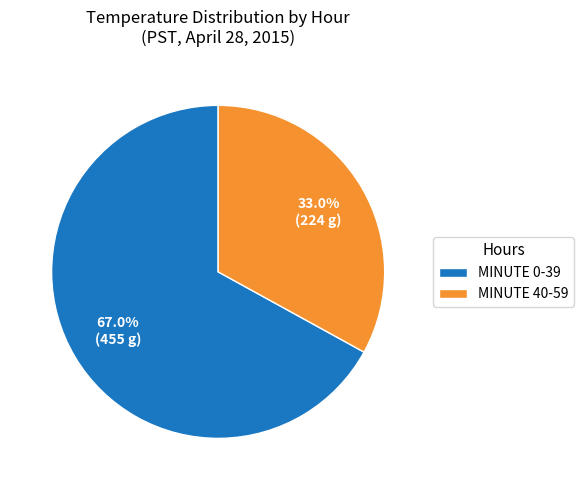

How many segments does this pie chart have?

2